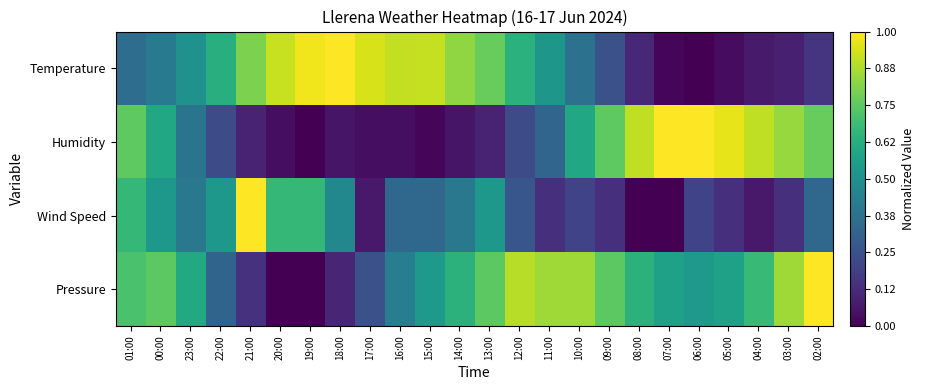

Which series has the largest total across all categories?

Pressure